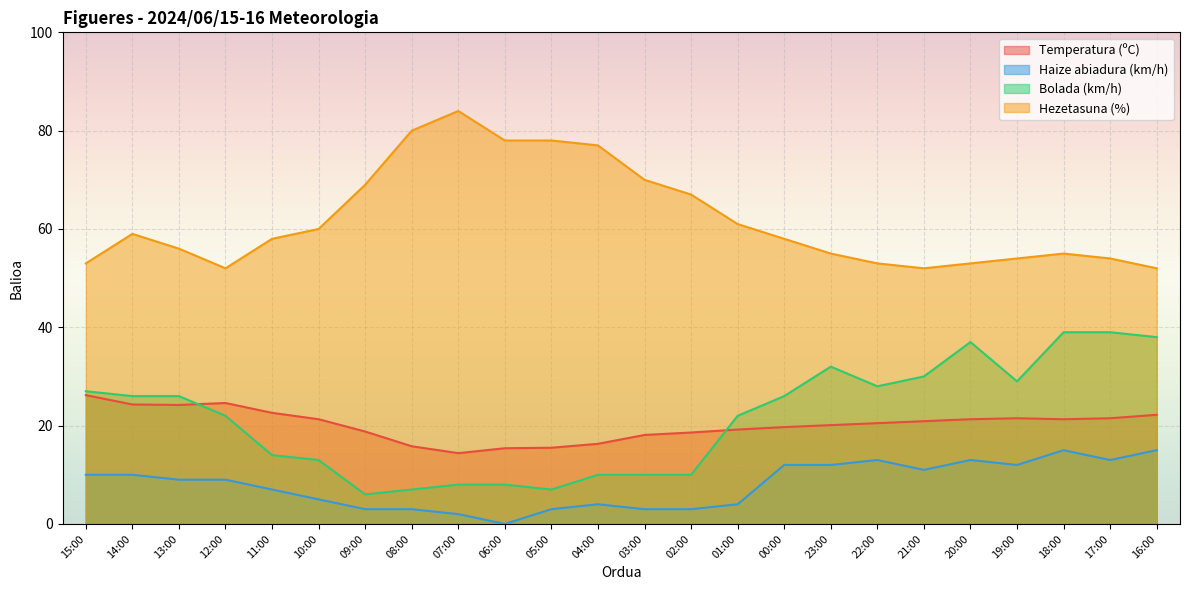

Rank the series by their maximum value, from highest to lowest.

Hezetasuna (%), Bolada (km/h), Temperatura (ºC), Haize abiadura (km/h)